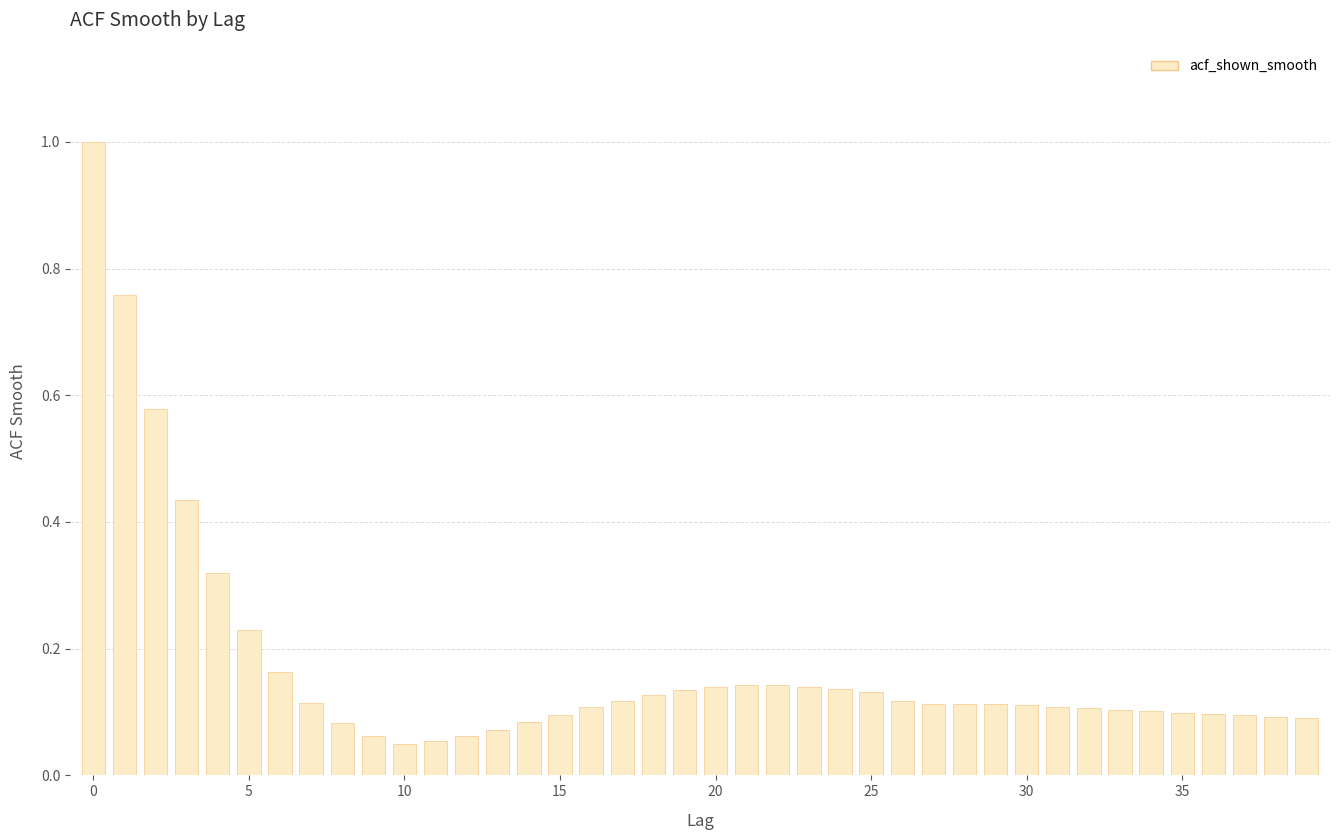

What is the sum of all values?

6.9